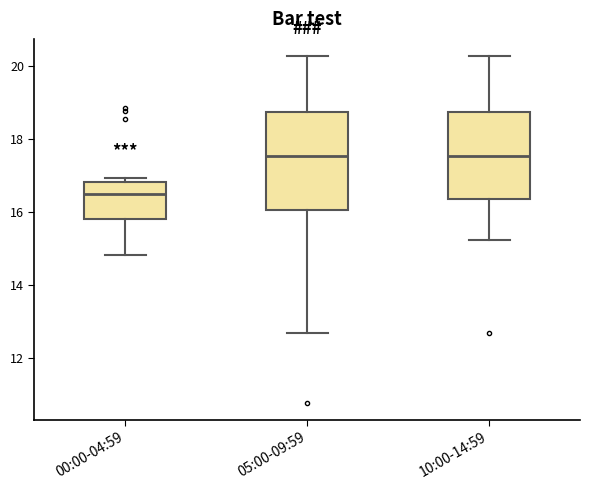

Which box is the tallest, from its lower edge to its upper edge?

05:00-09:59